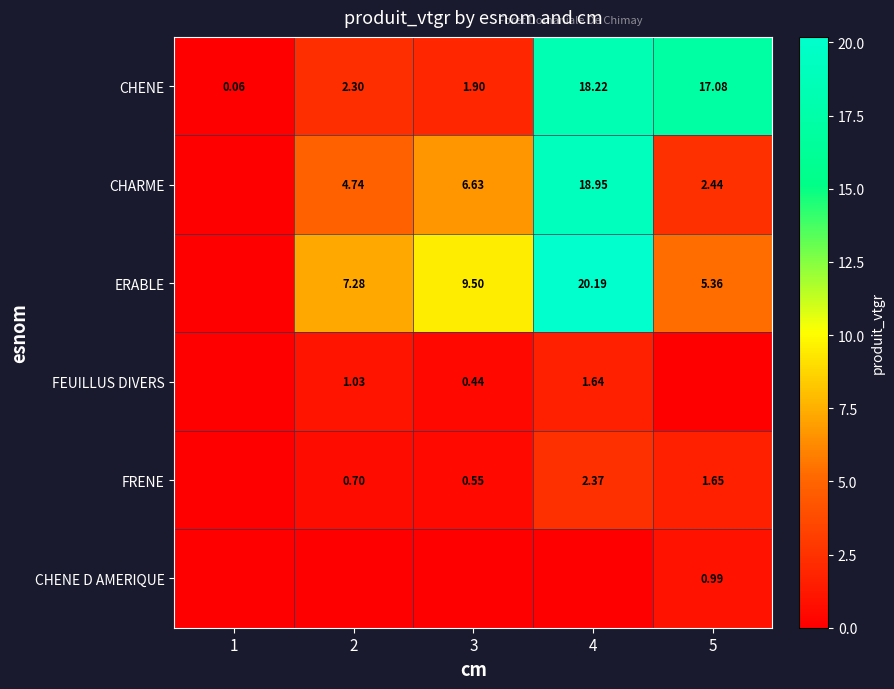

Is the value of FRENE at 3 greater than the value of CHARME at 5?

No